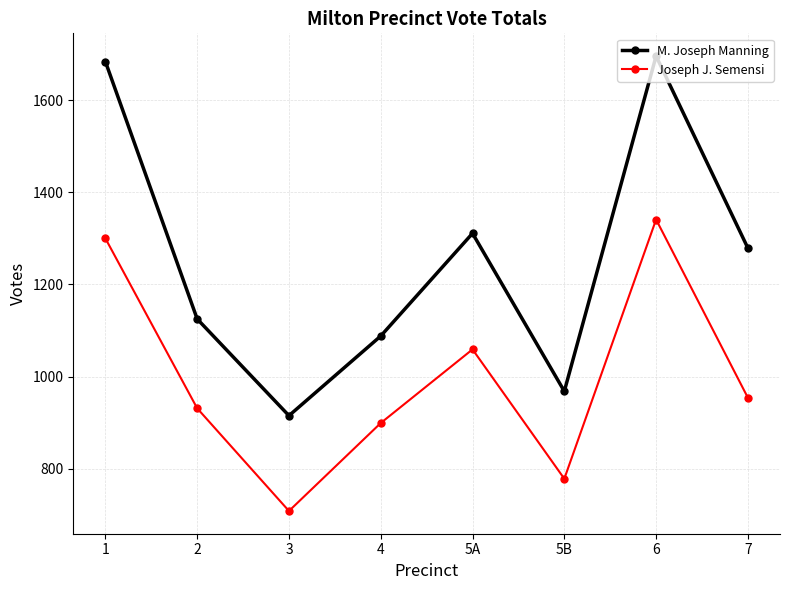

How many lines are shown in the chart?

2